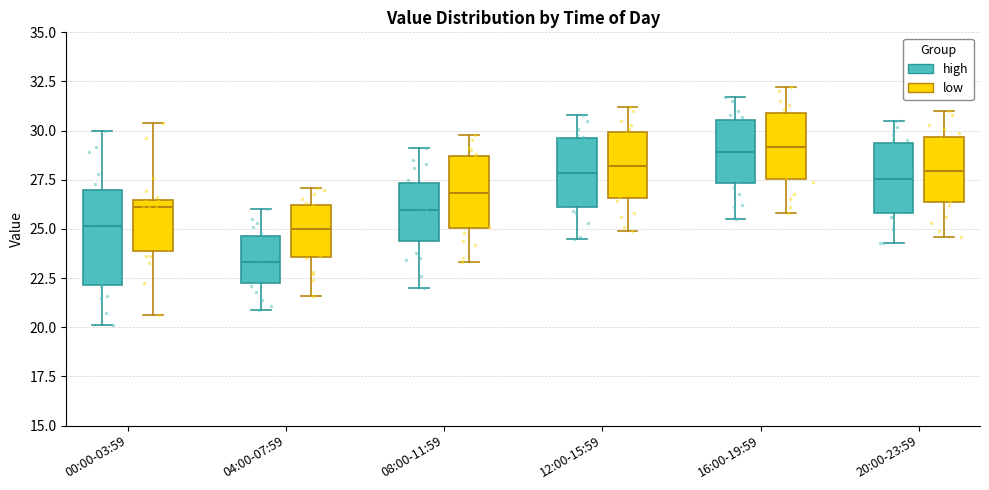

Where does the lower whisker of the box for 12:00-15:59 (high) end on the y-axis? The values are not printed on the chart, so give them approximately, as read against the axis.

24.5